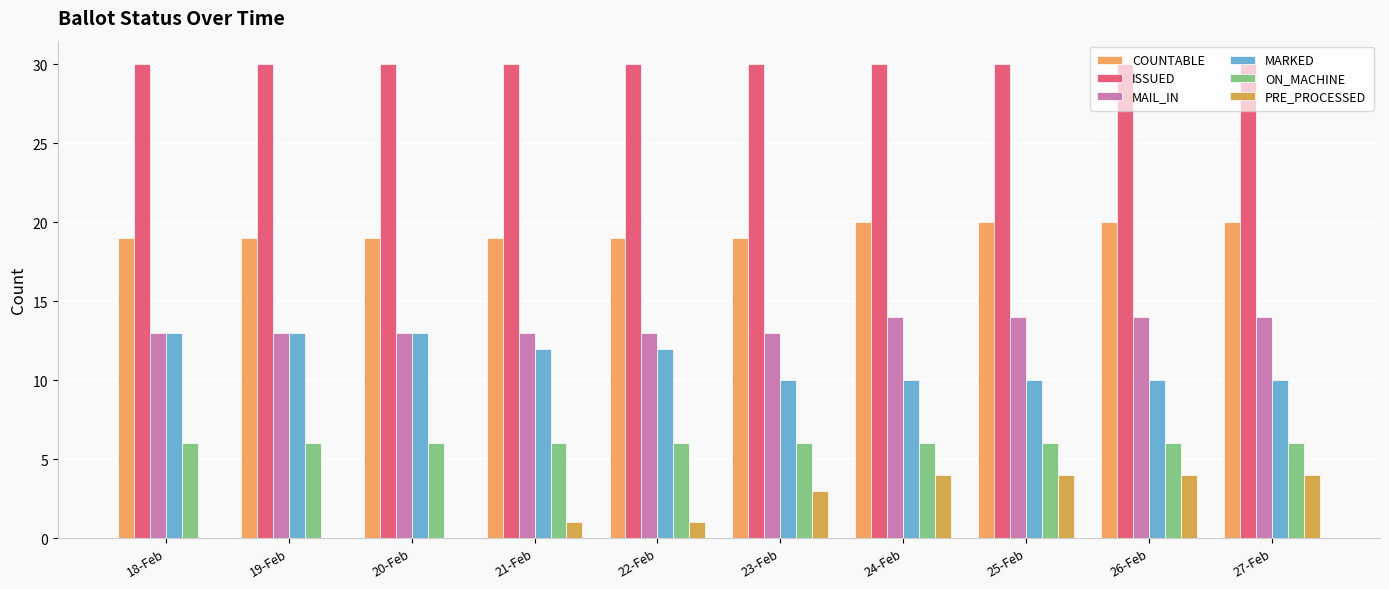

Which series has the largest total across all categories?

ISSUED